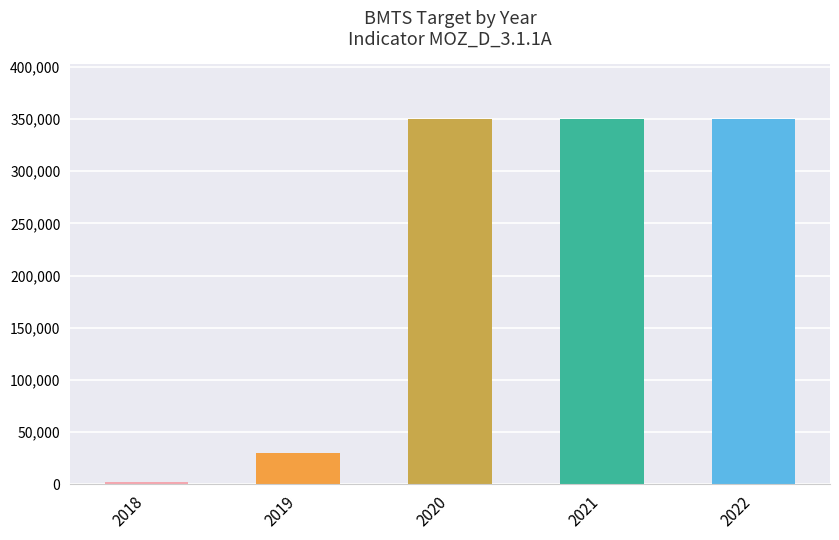

Reading left to right, list all the values displayed in this chart.

2018=2200	2019=30000	2020=350000	2021=350000	2022=350000